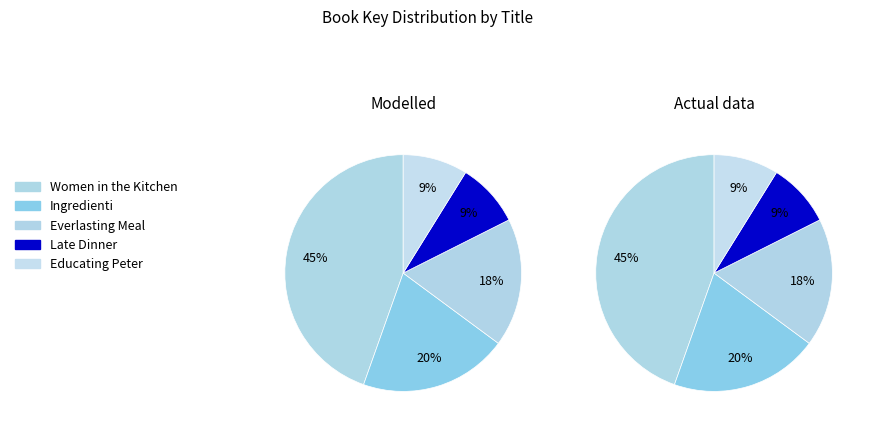

Is there a majority slice in this chart?

No